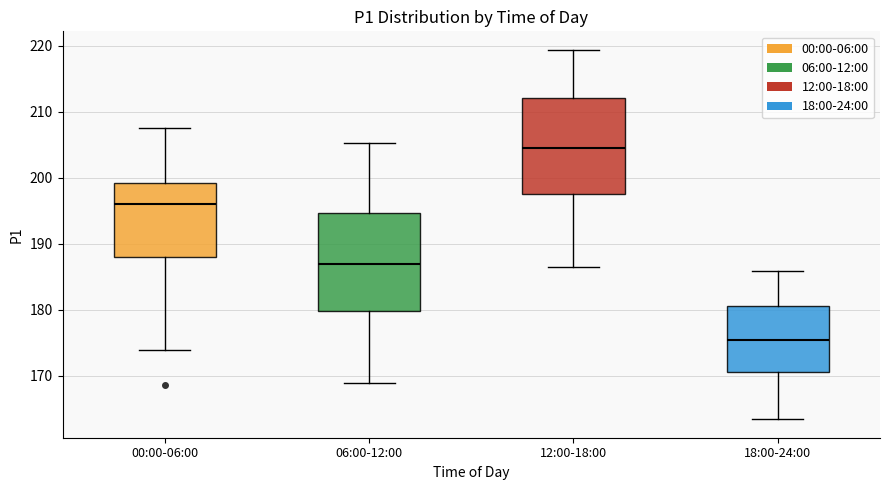

Which box's median line is the lowest?

18:00-24:00